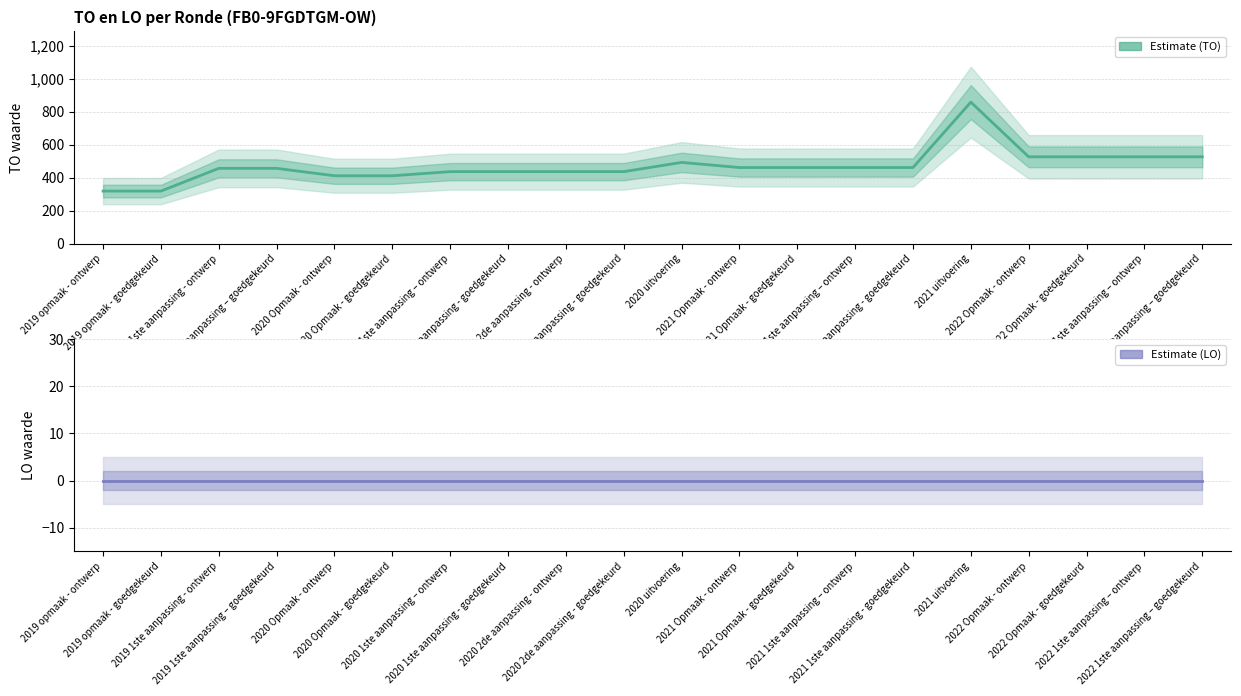

The value of LO at 2021 uitvoering is 0. True or false?

True